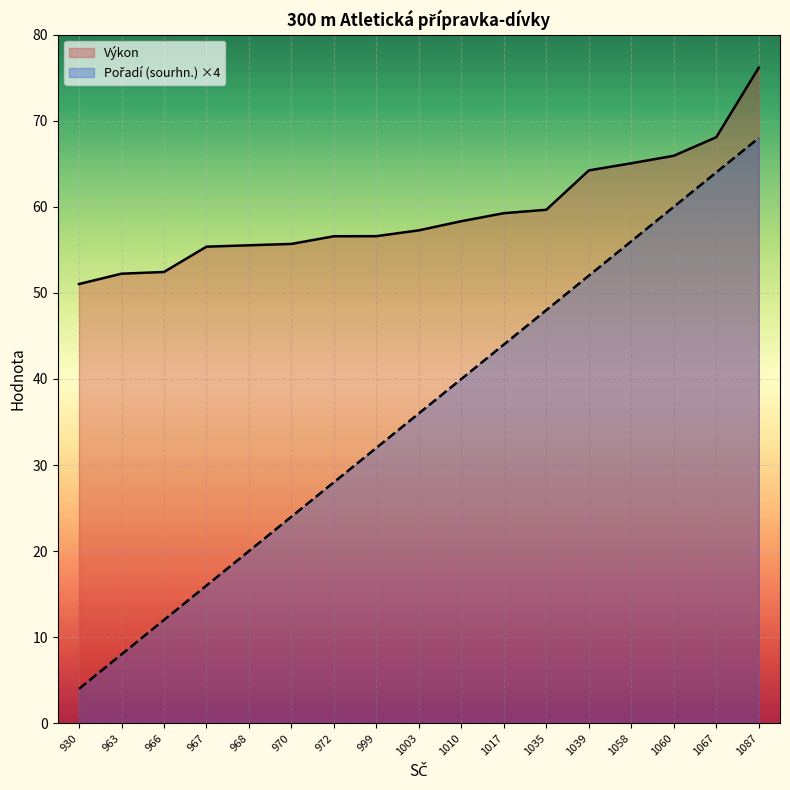

How many values in the Výkon series exceed 57?

9